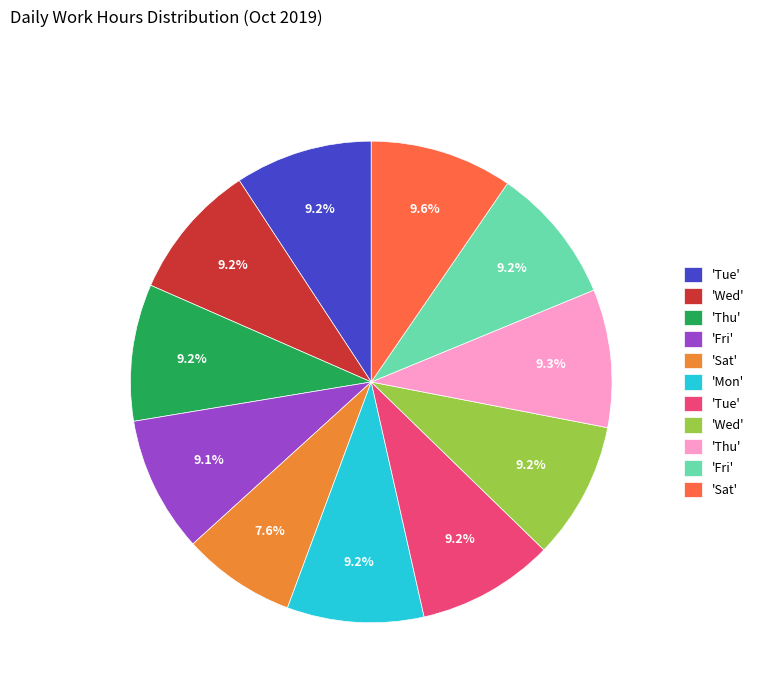

Does any single category account for the majority?

No